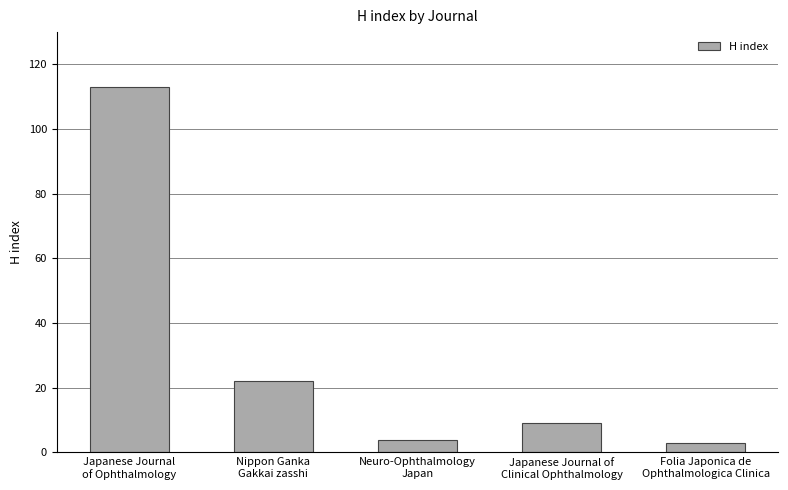

Which category has the highest value across all series?

Japanese Journal
of Ophthalmology